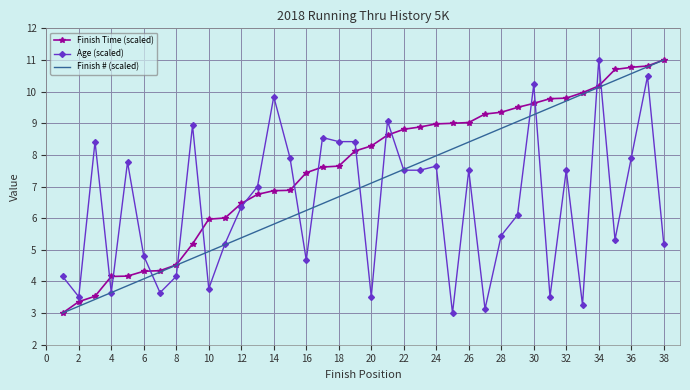

Which series has the largest total across all categories?

Finish Time (scaled)